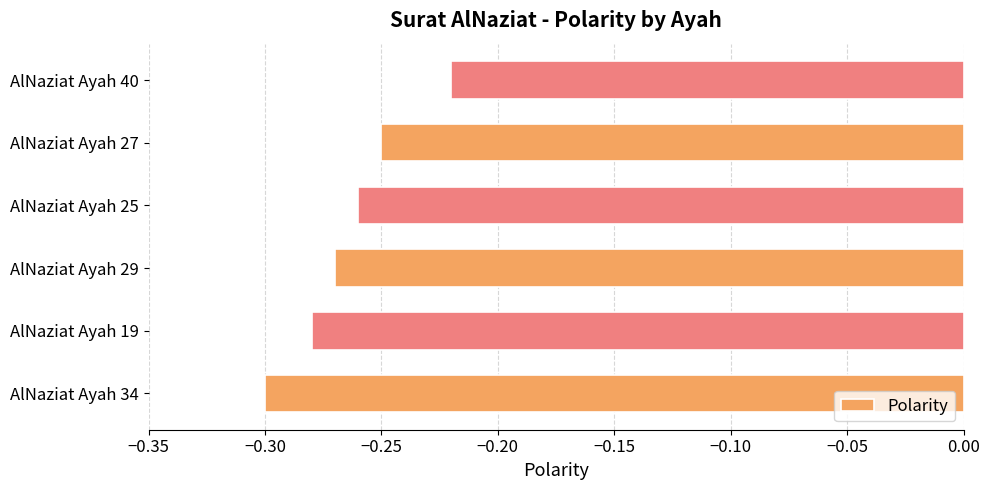

Rank the categories by value from highest to lowest.

AlNaziat Ayah 40, AlNaziat Ayah 27, AlNaziat Ayah 25, AlNaziat Ayah 29, AlNaziat Ayah 19, AlNaziat Ayah 34